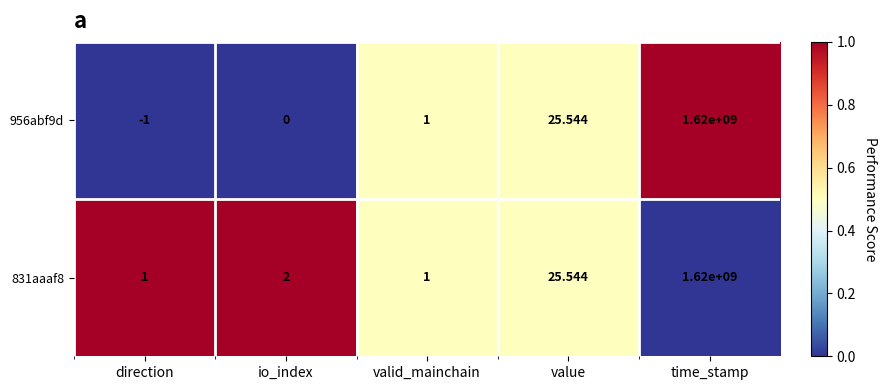

Which label corresponds to the smallest value in the chart?

direction